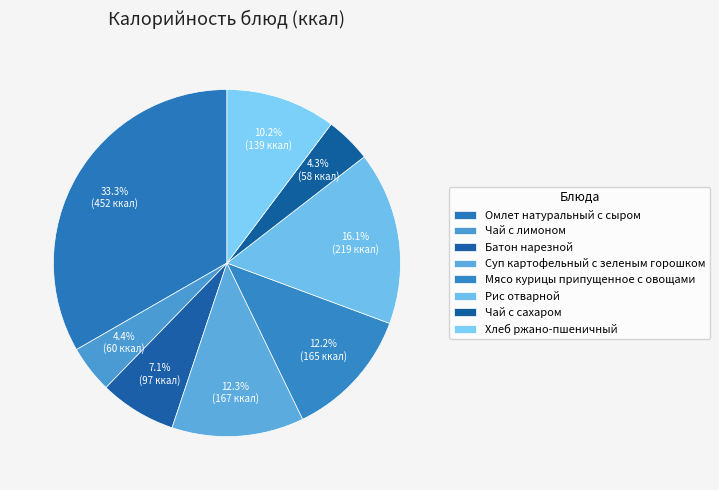

Count the number of slices in the pie.

8